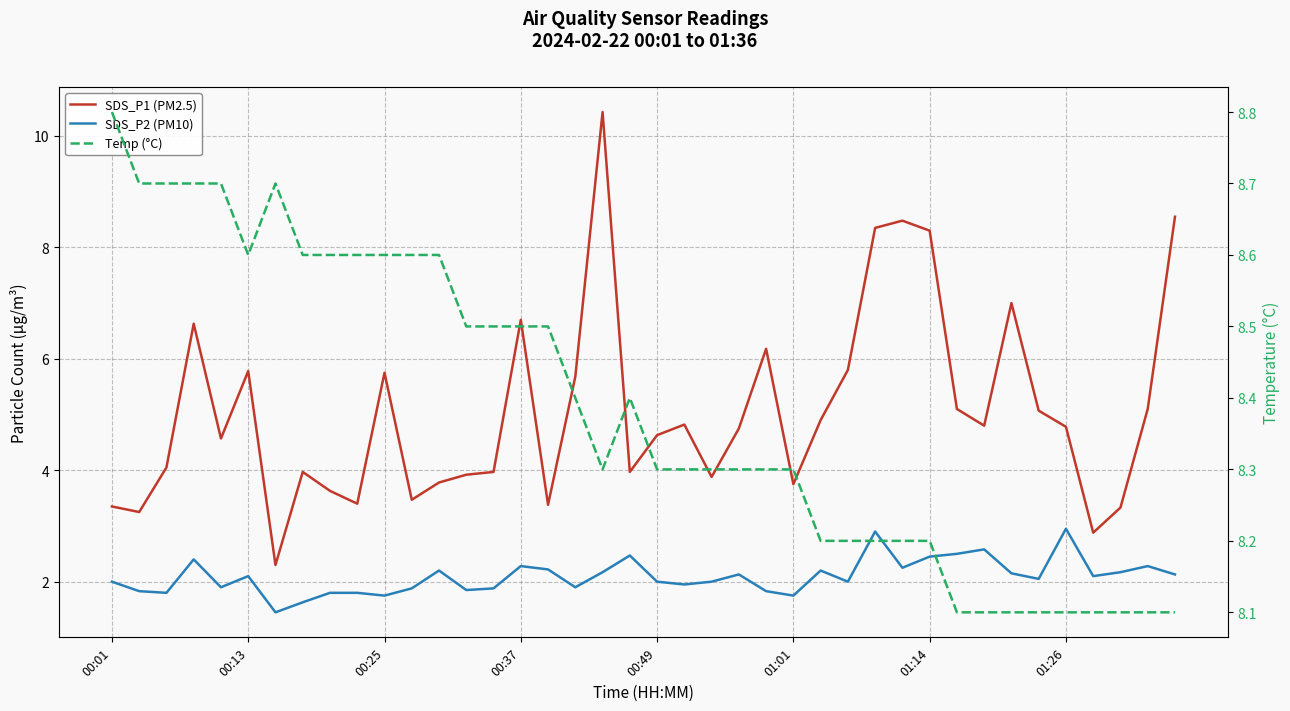

Reading left to right, what are all the values shown in this chart?

SDS_P1 (PM2.5): 3.4	3.2	4.0	6.6	4.6	5.8	2.3	4.0	3.6	3.4	5.8	3.5	3.8	3.9	4.0	6.7	3.4	5.7	10.4	4.0	4.6	4.8	3.9	4.8	6.2	3.8	4.9	5.8	8.3	8.5	8.3	5.1	4.8	7.0	5.1	4.8	2.9	3.3	5.1	8.6
SDS_P2 (PM10): 2.0	1.8	1.8	2.4	1.9	2.1	1.4	1.6	1.8	1.8	1.8	1.9	2.2	1.9	1.9	2.3	2.2	1.9	2.2	2.5	2.0	1.9	2.0	2.1	1.8	1.8	2.2	2.0	2.9	2.2	2.5	2.5	2.6	2.1	2.0	3.0	2.1	2.2	2.3	2.1
Temp (°C): 8.8	8.7	8.7	8.7	8.7	8.6	8.7	8.6	8.6	8.6	8.6	8.6	8.6	8.5	8.5	8.5	8.5	8.4	8.3	8.4	8.3	8.3	8.3	8.3	8.3	8.3	8.2	8.2	8.2	8.2	8.2	8.1	8.1	8.1	8.1	8.1	8.1	8.1	8.1	8.1